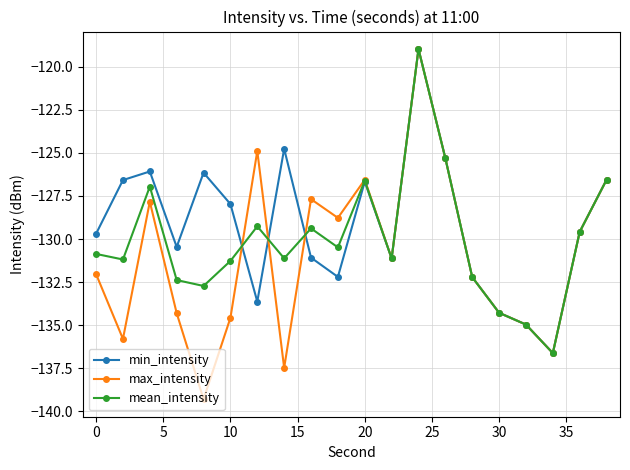

Rank the series by their average value, from lowest to highest.

max_intensity, mean_intensity, min_intensity